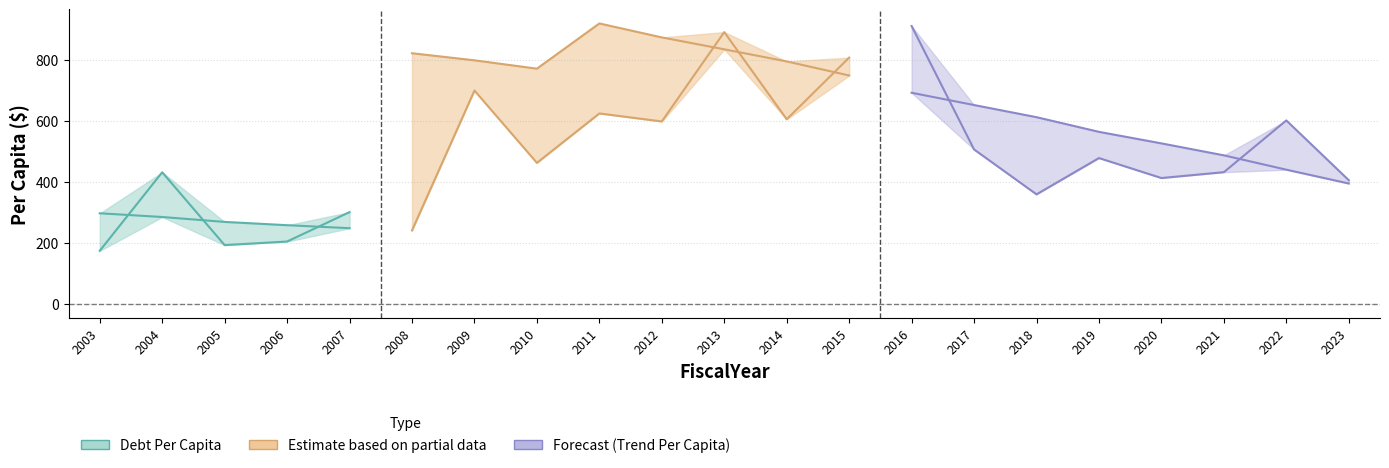

What is the sum of all DebtPerCapita values?

12293.1